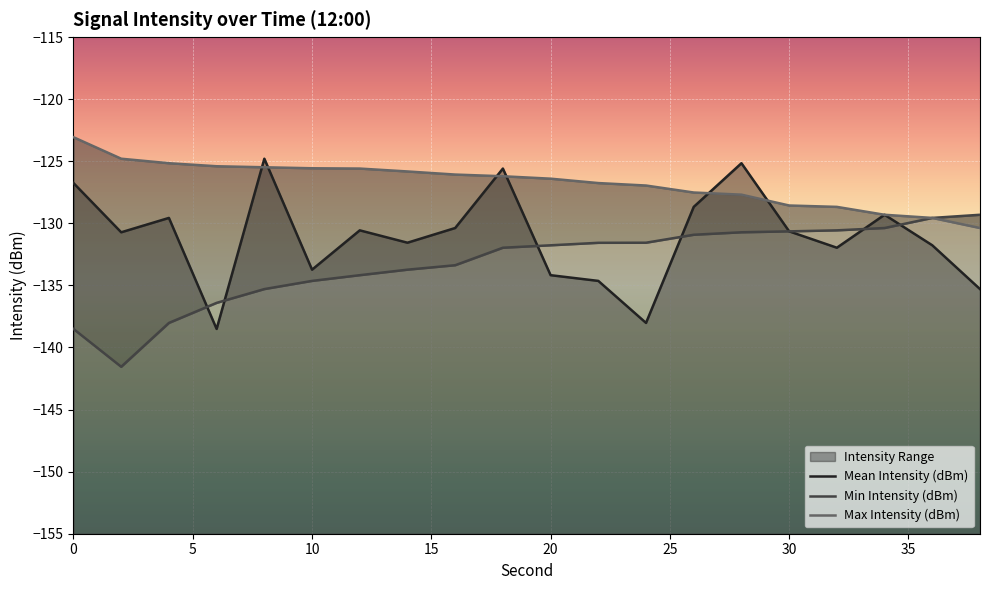

What is the difference between the maximum and minimum values in the Min Intensity (dBm) series?

12.2